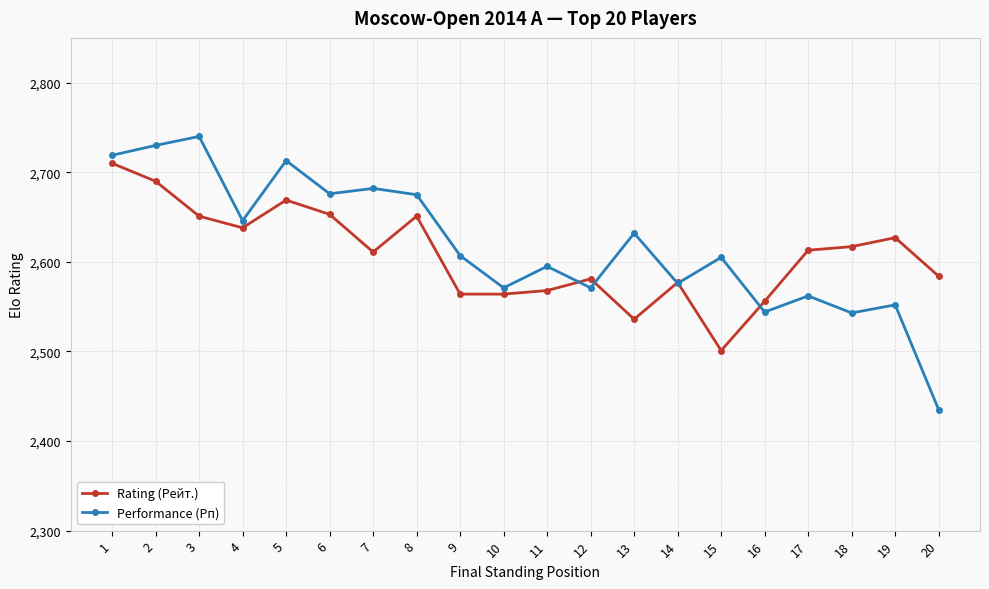

At 9, list the series in order from largest to smallest.

Performance (Рп), Rating (Рейт.)